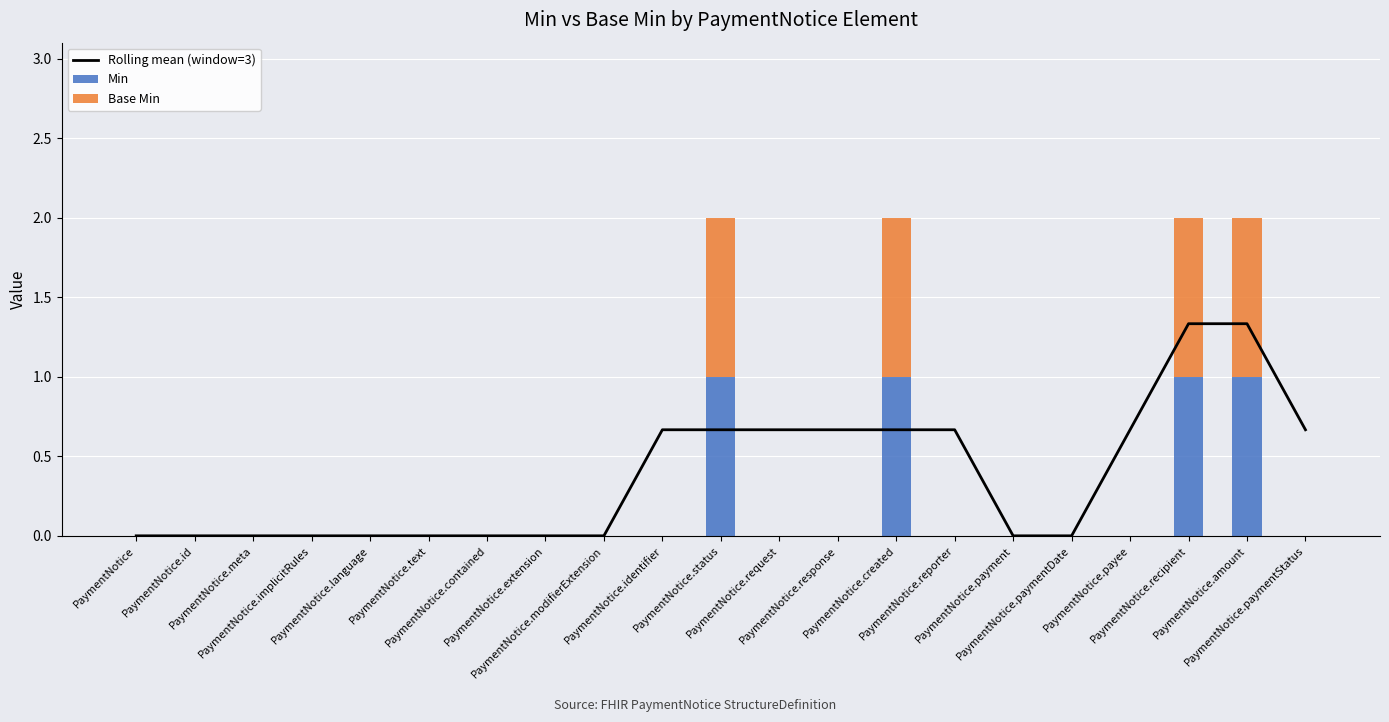

At which label does Min reach its minimum?

PaymentNotice